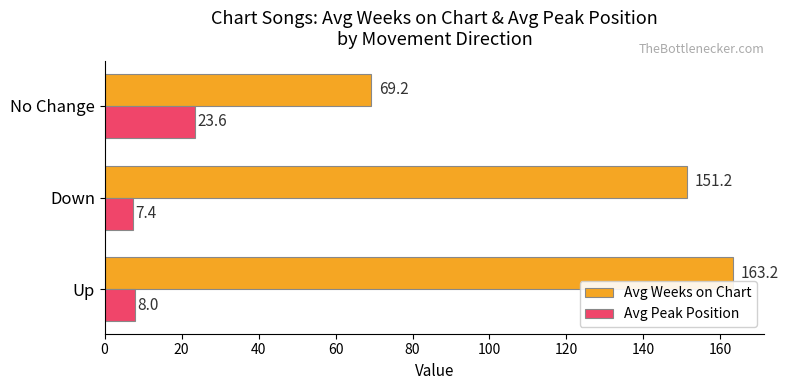

What is the sum of the Avg Weeks on Chart values at Down and No Change?

220.4